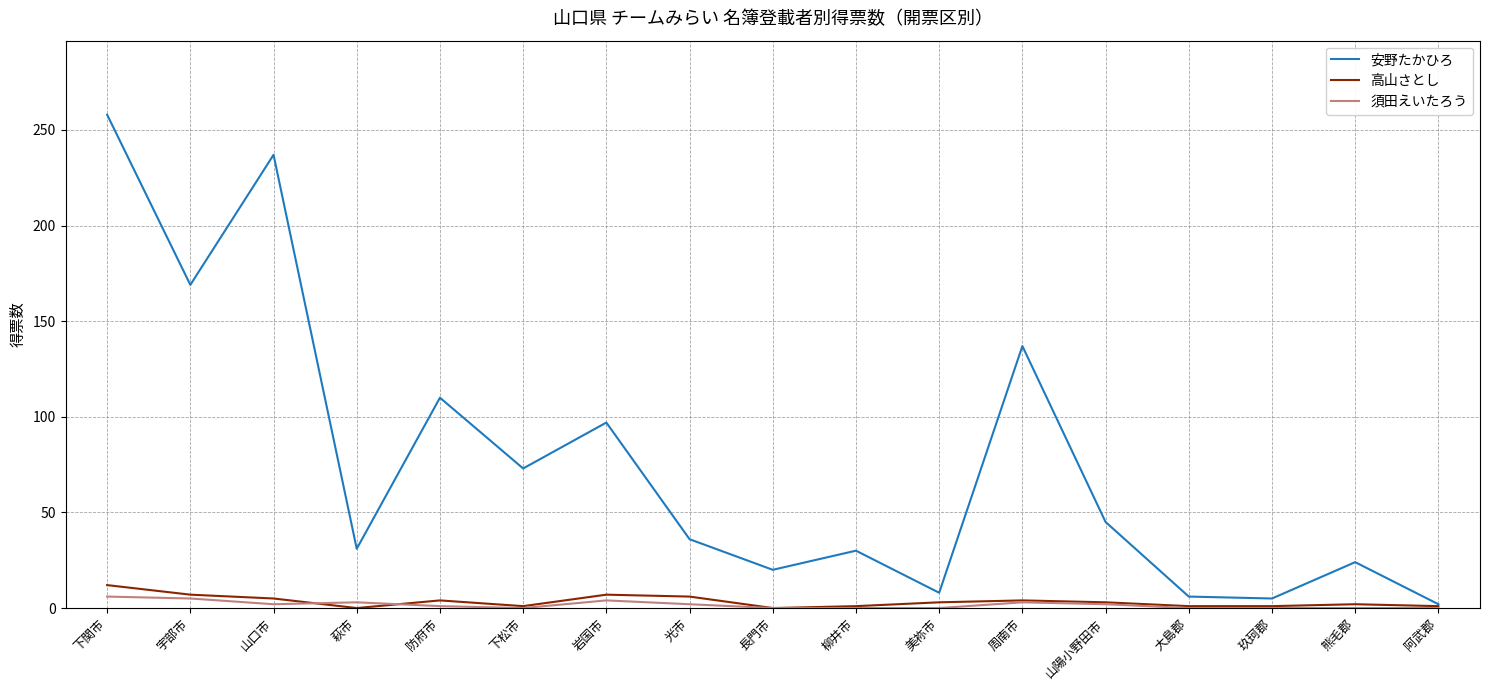

What are all the series names shown in the legend?

安野たかひろ, 高山さとし, 須田えいたろう